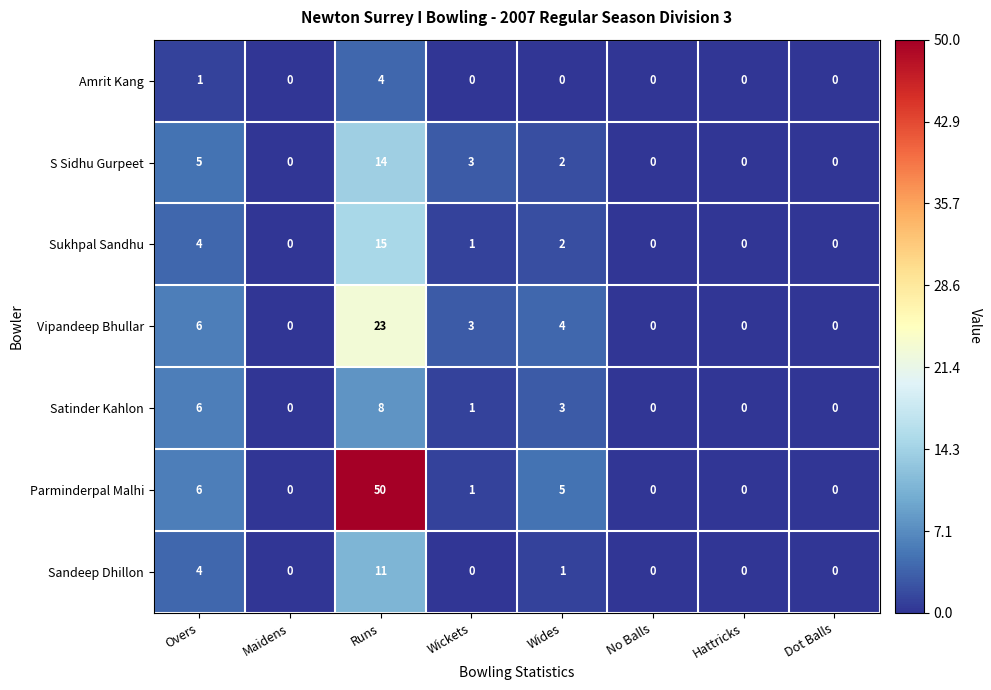

The Amrit Kang series shows -2 at Maidens. True or false?

False